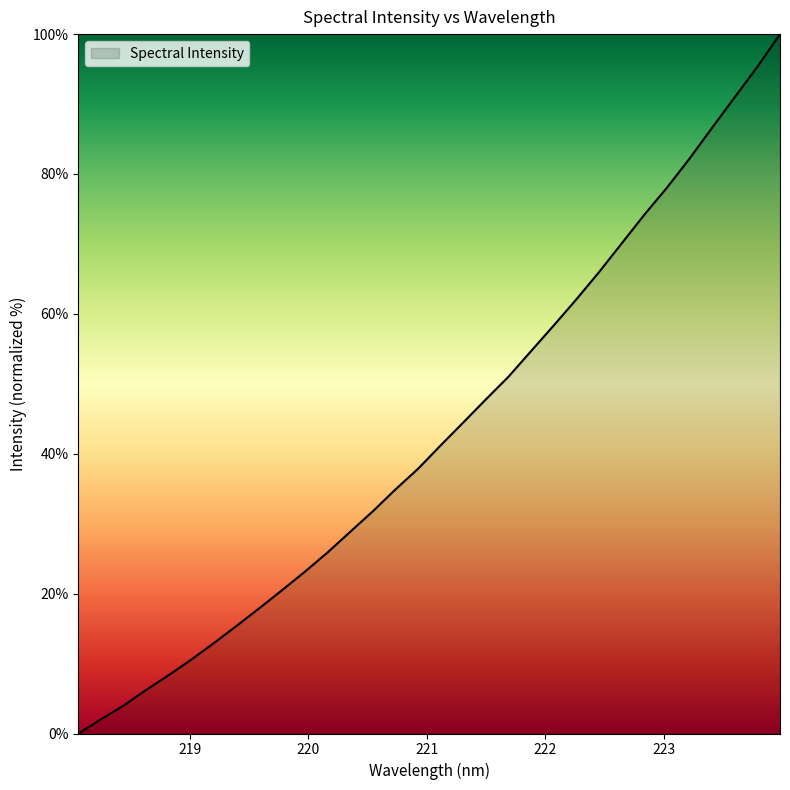

What is the maximum value shown in the chart?

100.0